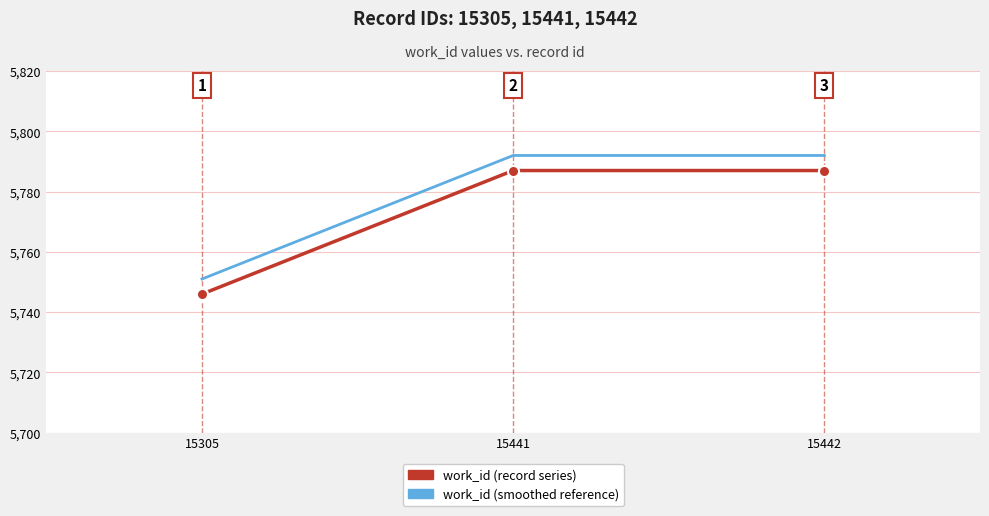

At how many categories does at least one series exceed 5790?

2